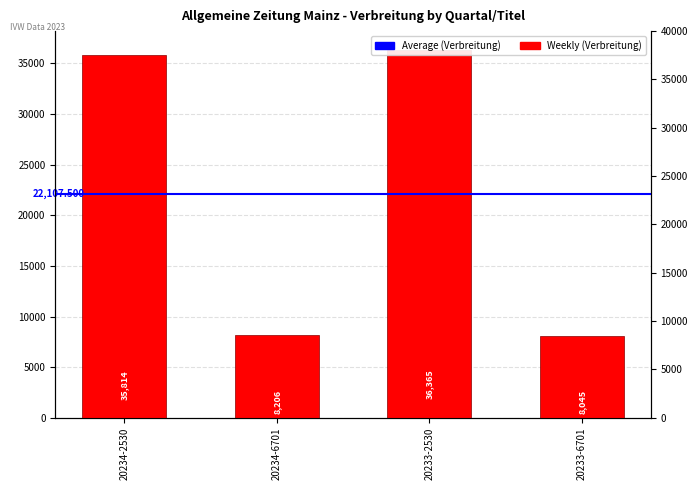

List the labels in order of value, largest first.

20233-2530, 20234-2530, 20234-6701, 20233-6701